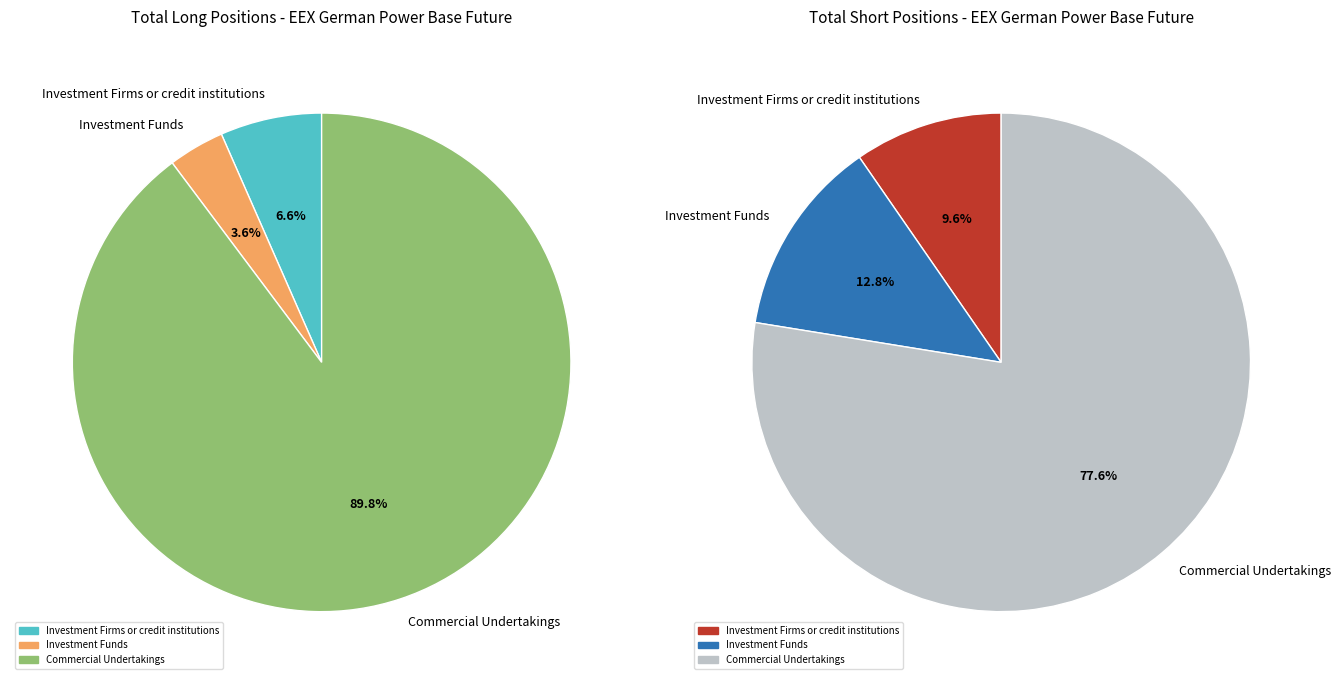

Does any single category account for the majority?

Yes